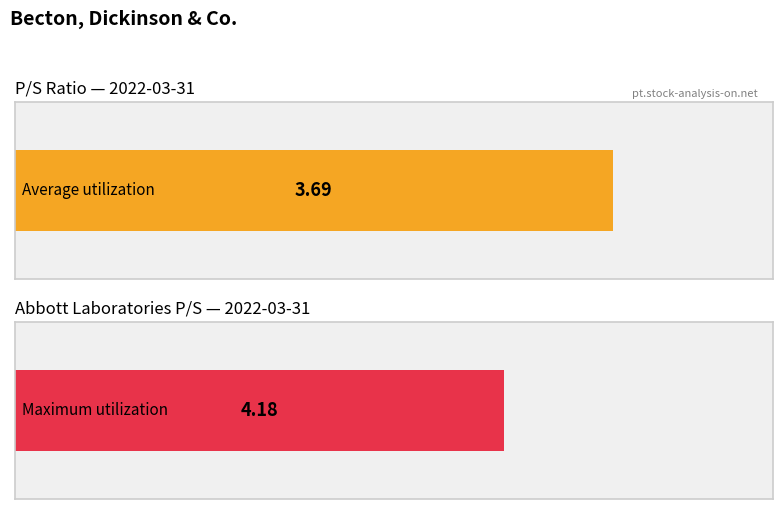

True or false: Maximum utilization has a value of 2.7 at 2021-06-30.

False